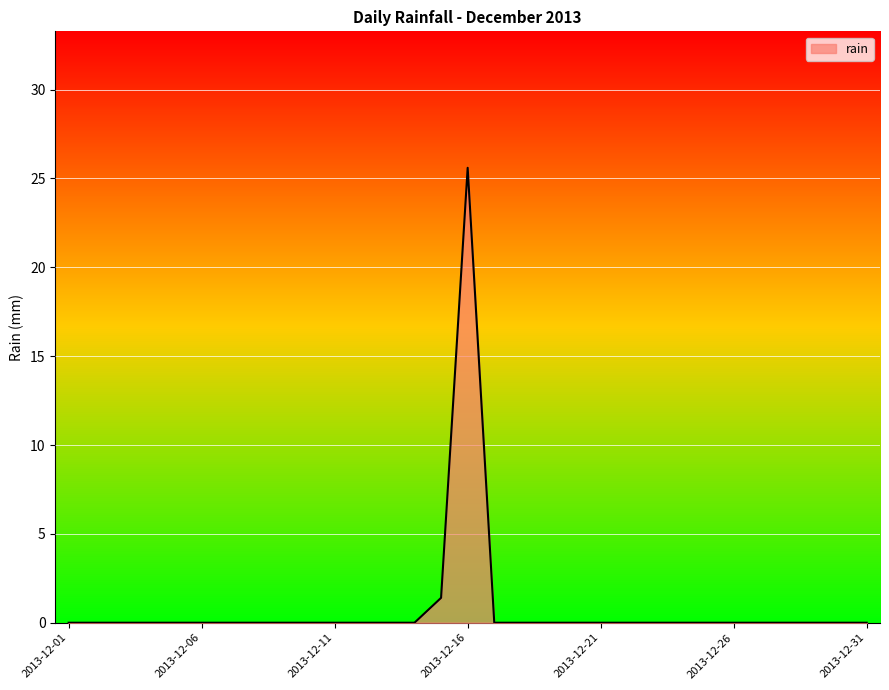

How many values exceed 0?

2